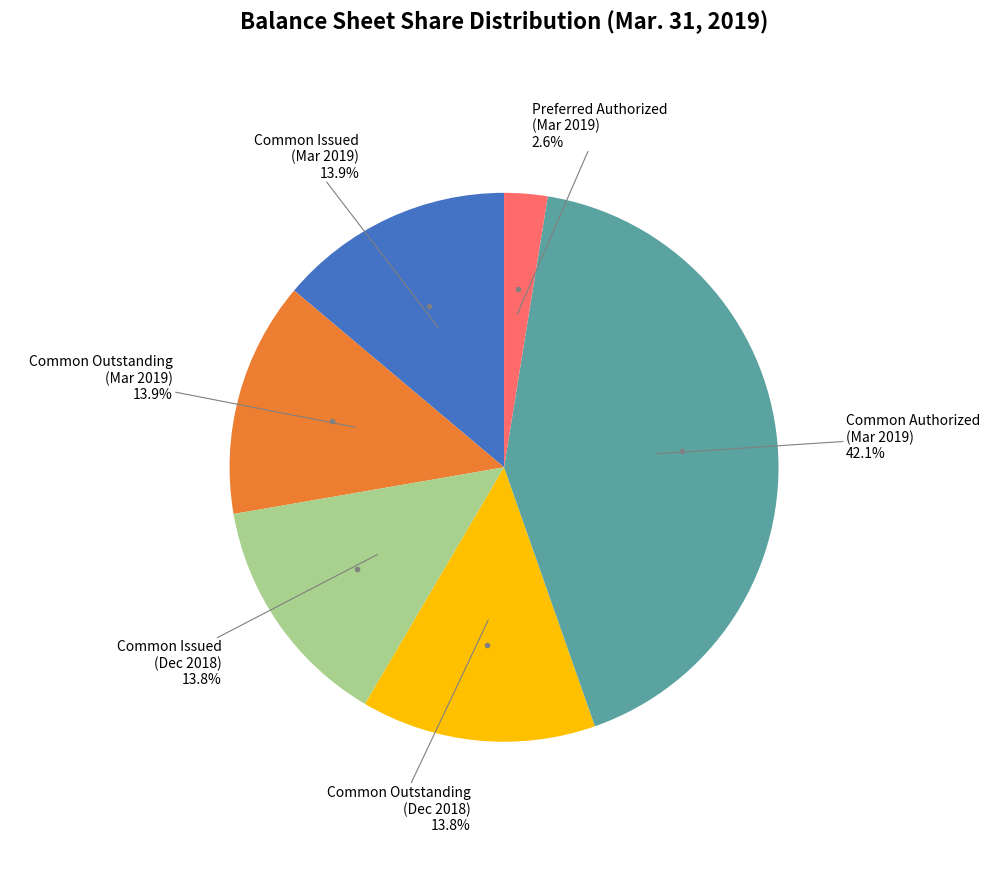

What is the smallest slice in the pie chart?

Preferred Authorized (Mar 2019)